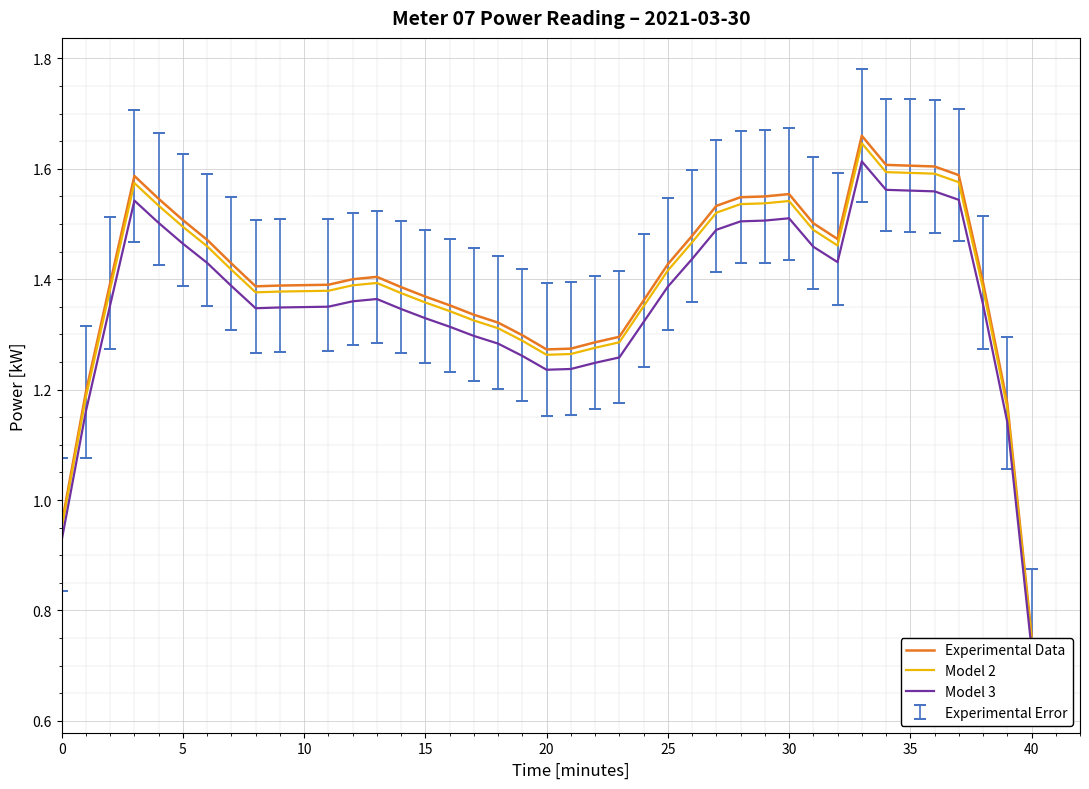

What are all the series names shown in the legend?

Experimental Data, Model 2, Model 3